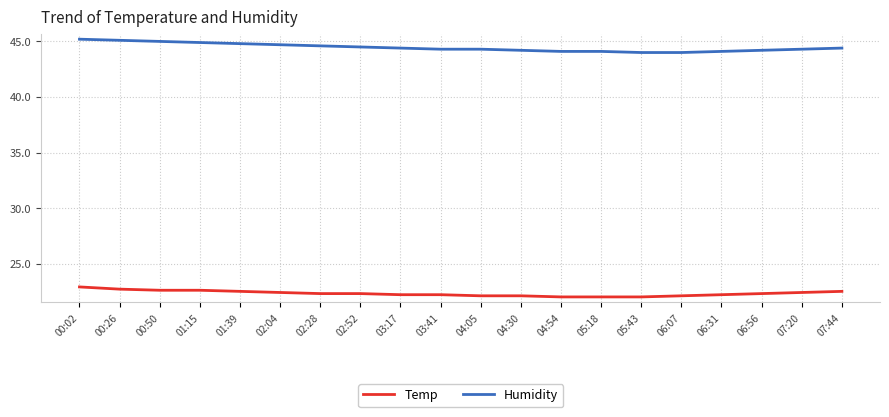

What position from the right is 07:20?

2